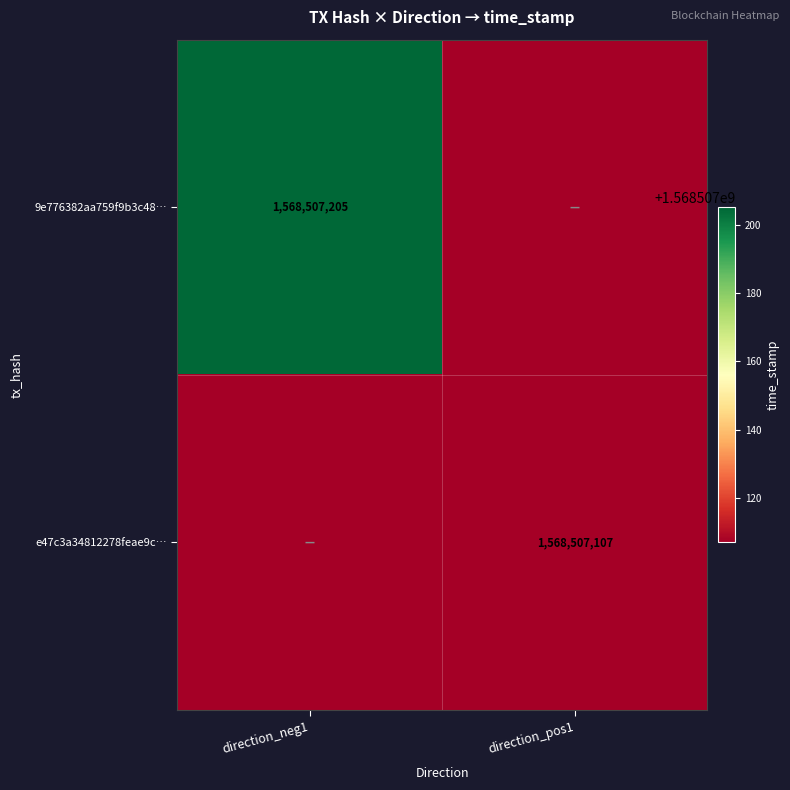

Which label corresponds to the smallest value in the chart?

direction_pos1